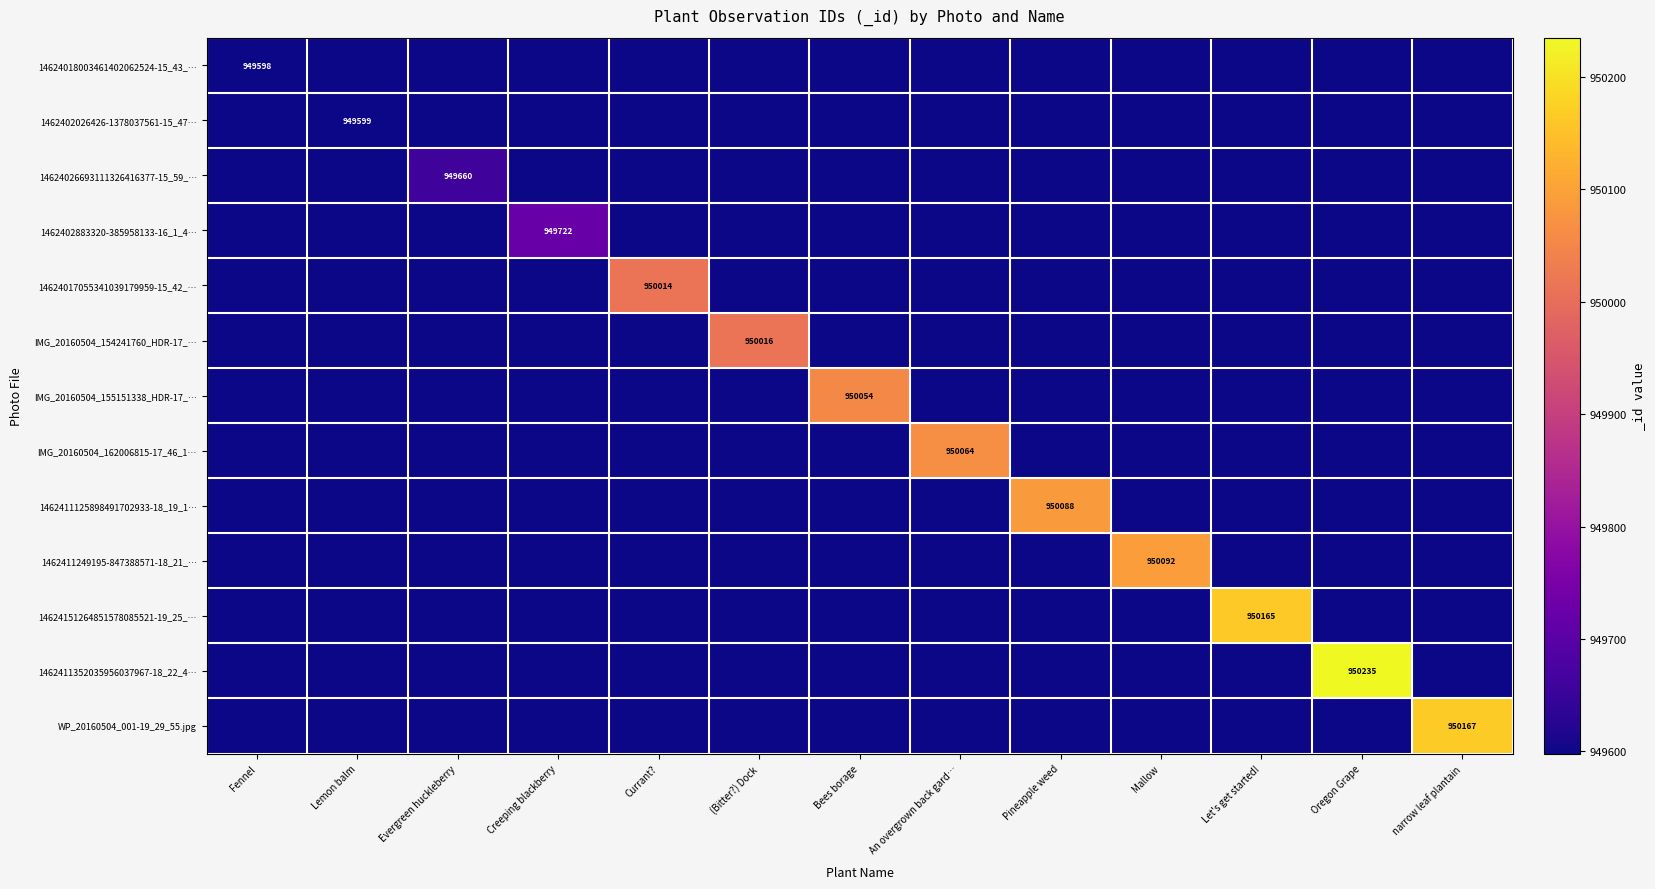

Rank the series by their maximum value, from highest to lowest.

1462411352035956037967-18_22_4…, WP_20160504_001-19_29_55.jpg, 14624151264851578085521-19_25_…, 1462411249195-847388571-18_21_…, 1462411125898491702933-18_19_1…, IMG_20160504_162006815-17_46_1…, IMG_20160504_155151338_HDR-17_…, IMG_20160504_154241760_HDR-17_…, 14624017055341039179959-15_42_…, 1462402883320-385958133-16_1_4…, 14624026693111326416377-15_59_…, 1462402026426-1378037561-15_47…, 14624018003461402062524-15_43_…